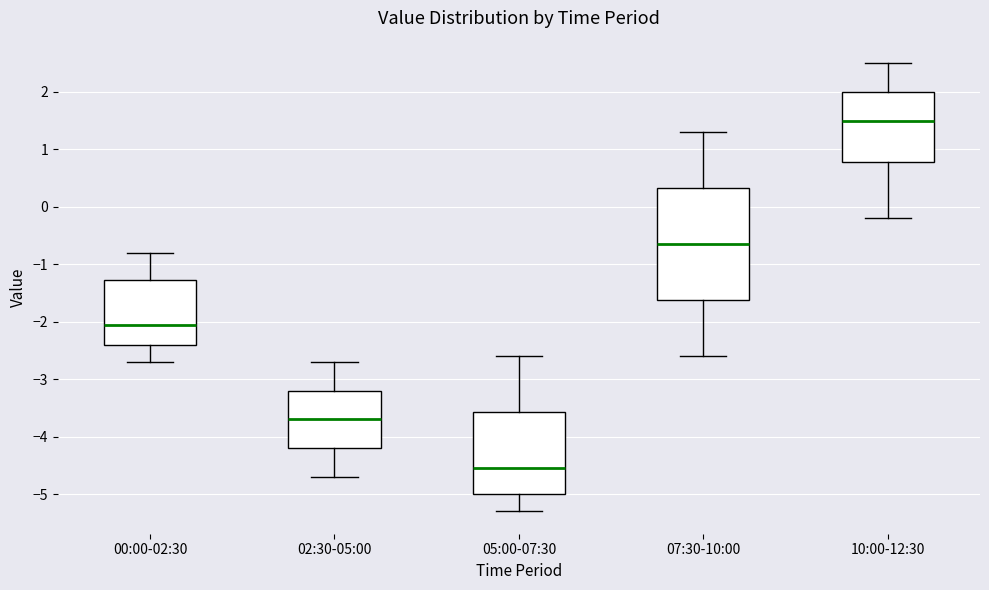

Reading left to right, read every box against the y-axis: the position of its median line, the range the box covers, and the ends of its whiskers. The values are not printed on the chart, so give them approximately, as read against the axis.

00:00-02:30: median -2.0, box -2.4 to -1.3, whiskers -2.7 to -0.8
02:30-05:00: median -3.7, box -4.2 to -3.2, whiskers -4.7 to -2.7
05:00-07:30: median -4.5, box -5.0 to -3.6, whiskers -5.3 to -2.6
07:30-10:00: median -0.6, box -1.6 to 0.3, whiskers -2.6 to 1.3
10:00-12:30: median 1.5, box 0.8 to 2.0, whiskers -0.2 to 2.5